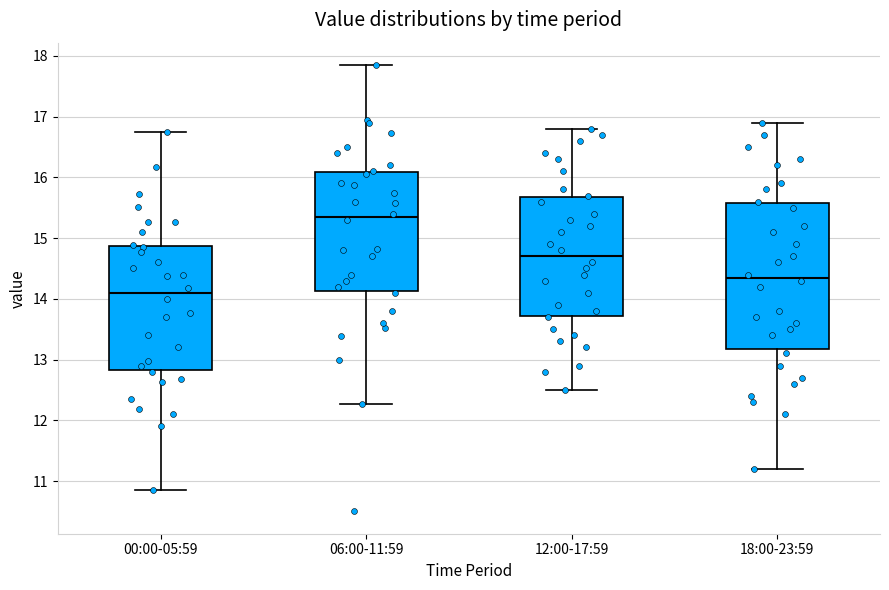

Reading left to right, read every box against the y-axis: the position of its median line, the range the box covers, and the ends of its whiskers. The values are not printed on the chart, so give them approximately, as read against the axis.

00:00-05:59: median 14.1, box 12.8 to 14.9, whiskers 10.9 to 16.8
06:00-11:59: median 15.4, box 14.1 to 16.1, whiskers 12.3 to 17.9
12:00-17:59: median 14.7, box 13.7 to 15.7, whiskers 12.5 to 16.8
18:00-23:59: median 14.4, box 13.2 to 15.6, whiskers 11.2 to 16.9